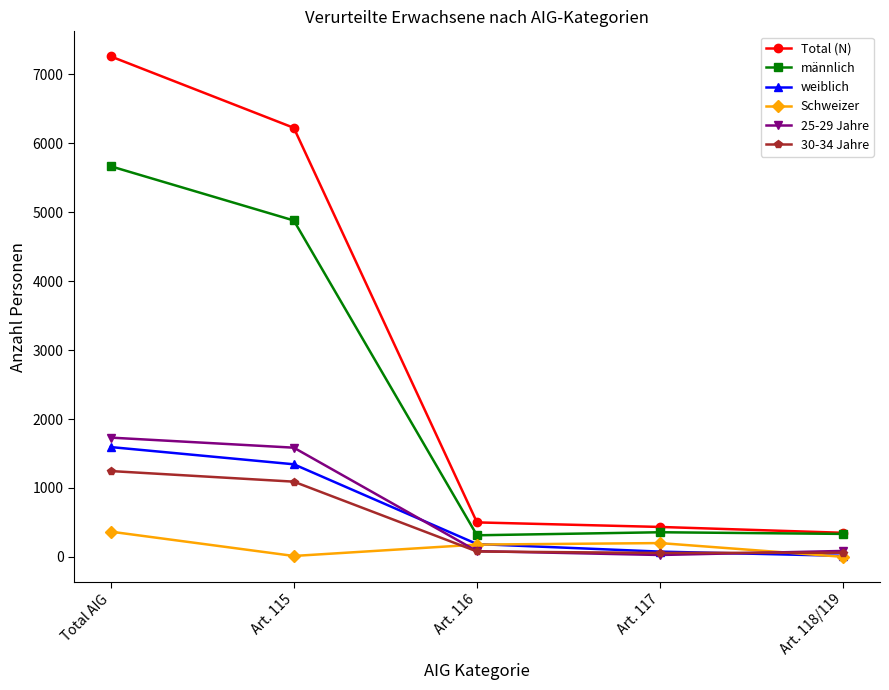

Which series has the widest spread of values?

Total (N)